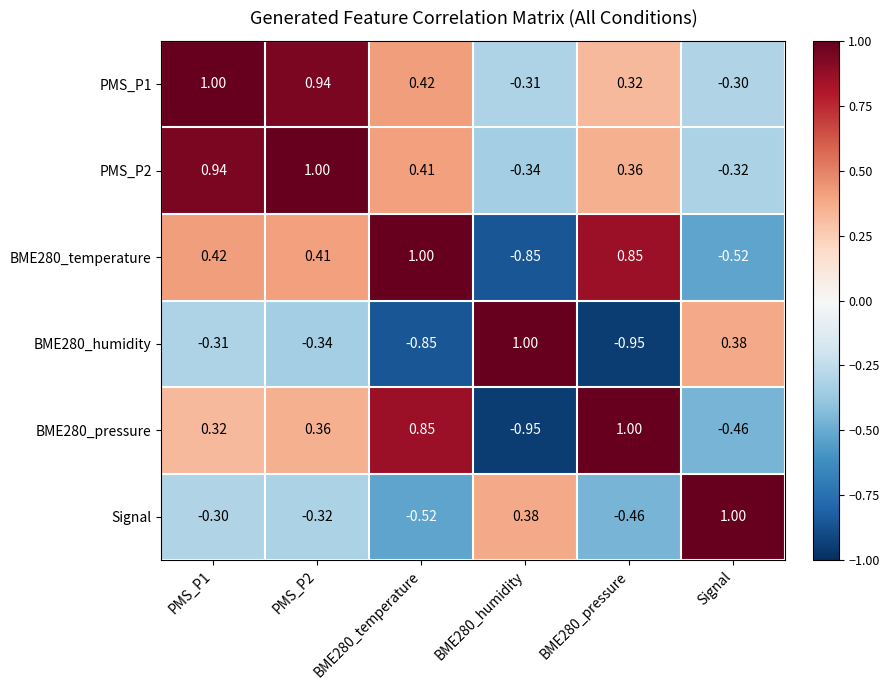

Where is PMS_P2 nearest to the value 0?

Signal